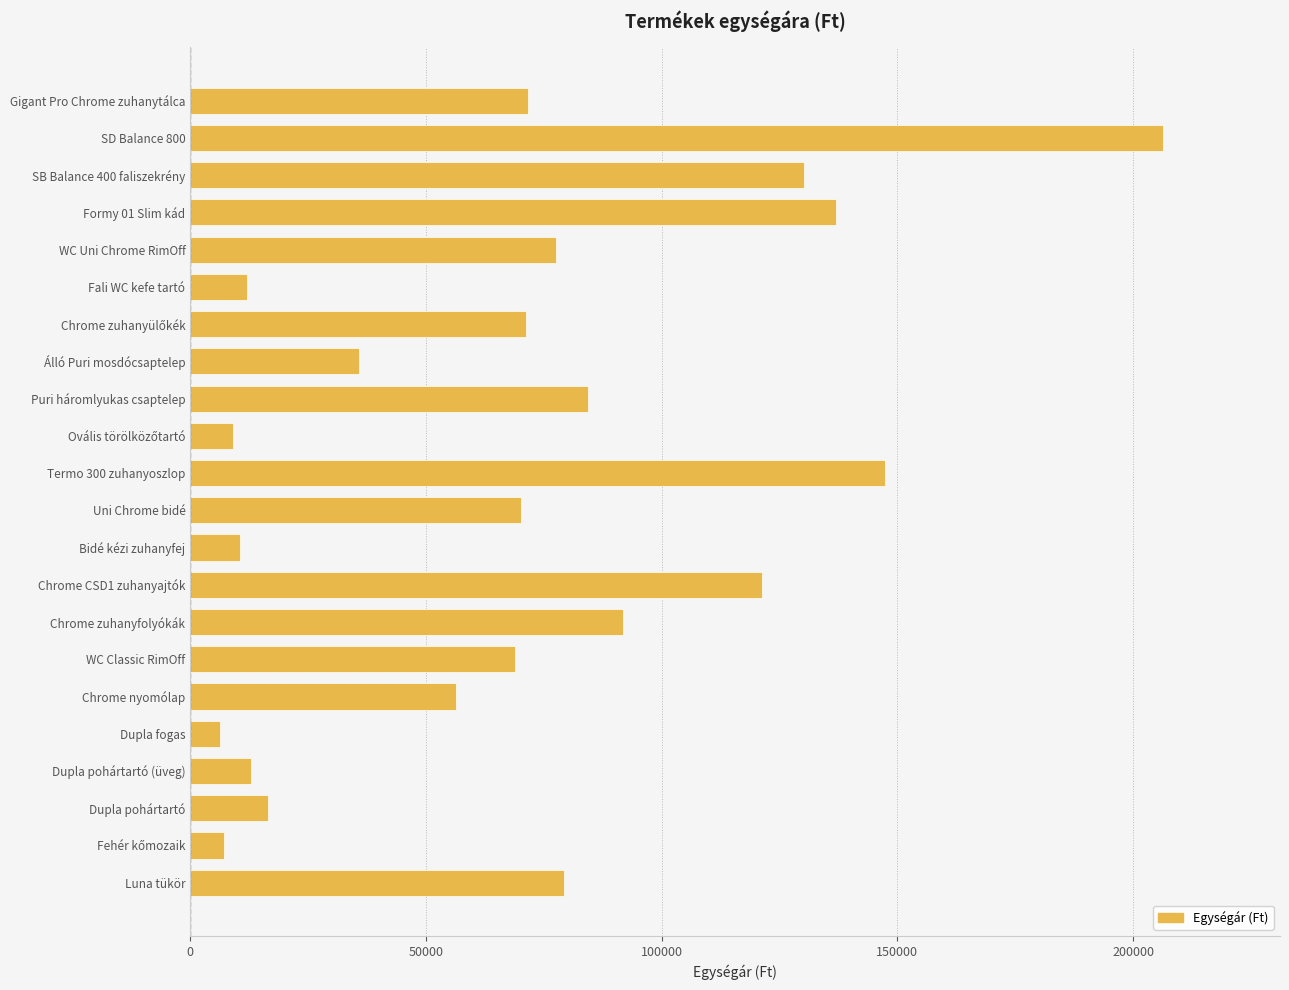

What is the difference between the maximum and second lowest values?

199200